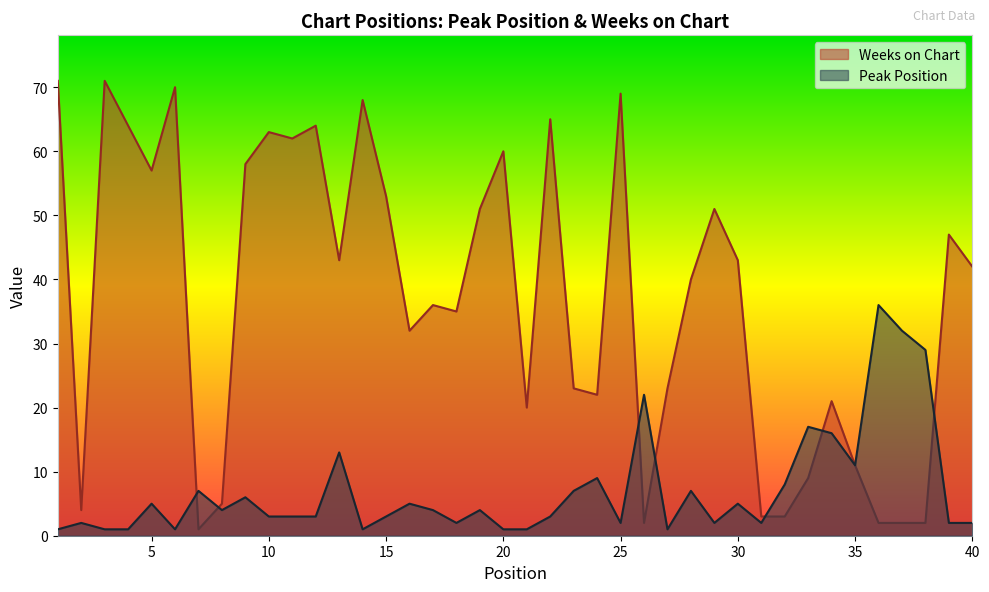

Where does the Weeks on Chart series first go above 42?

1